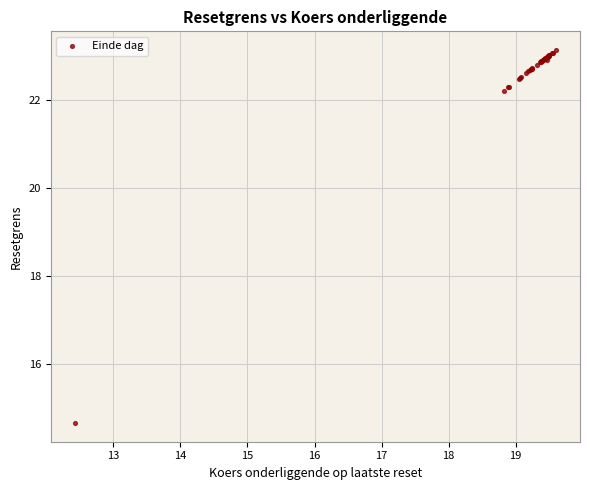

What Y value in the scatter plot is closest to 18?

14.7